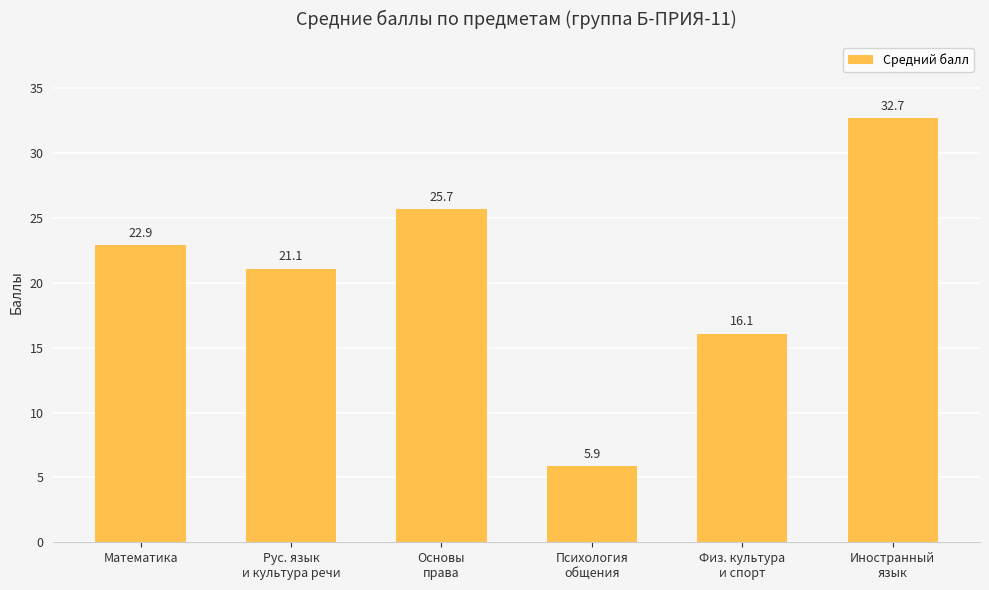

List the labels in order of value, largest first.

Иностранный
язык, Основы
права, Математика, Рус. язык
и культура речи, Физ. культура
и спорт, Психология
общения